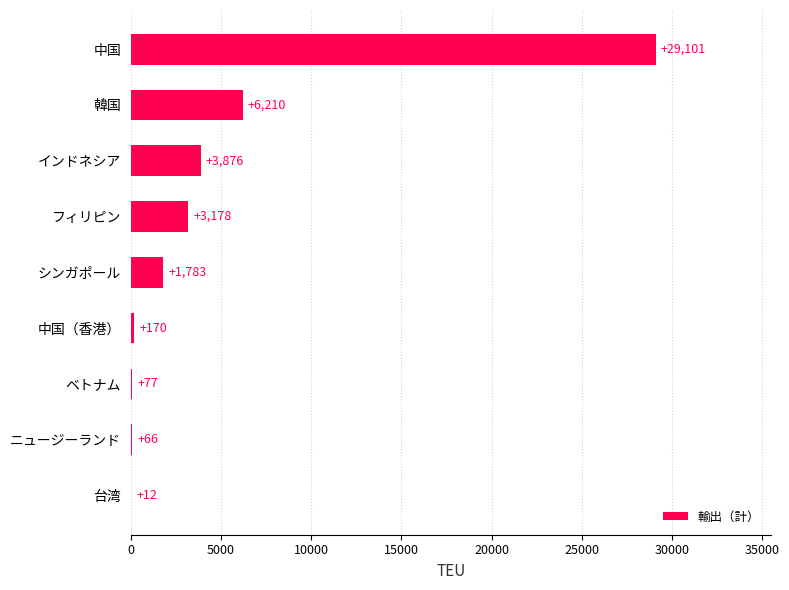

What is the sum of all values?

44473